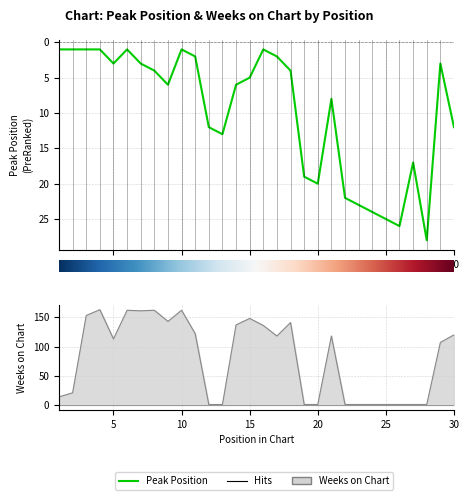

At which category does the chart reach its peak across all series?

4